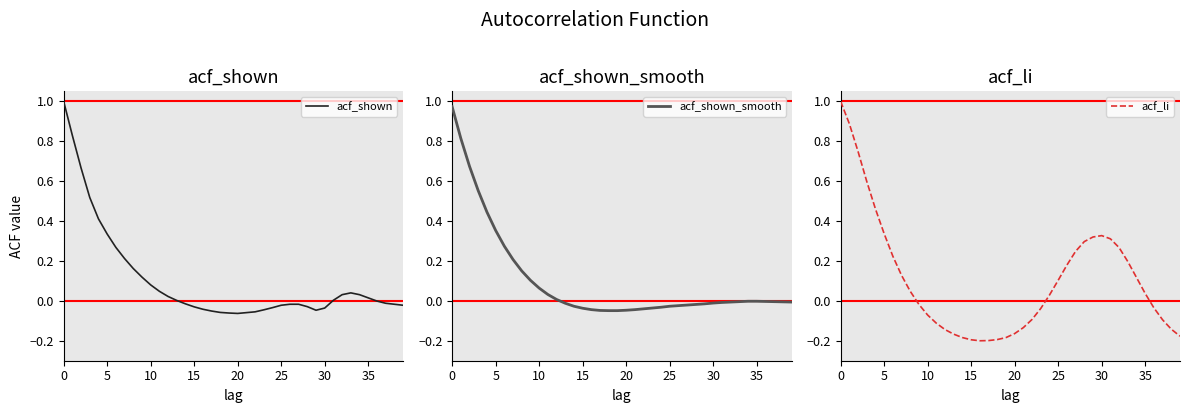

True or false: acf_shown has a value of 0.2 at 9.

False